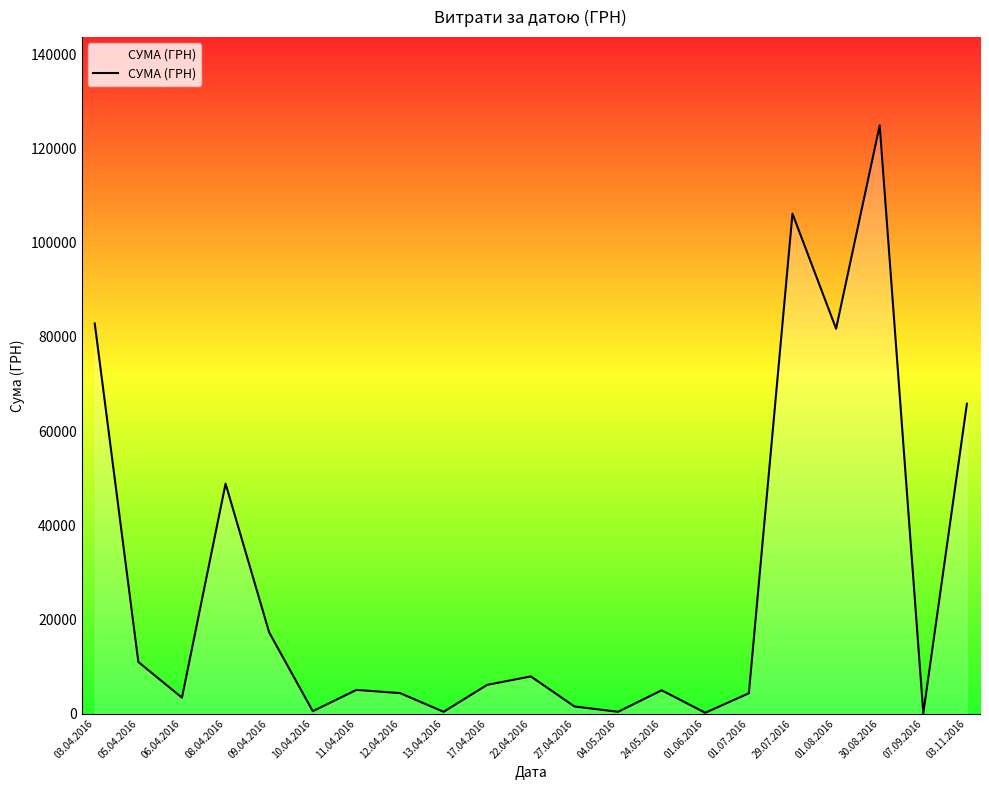

Read the value at 11.04.2016.

5030.3